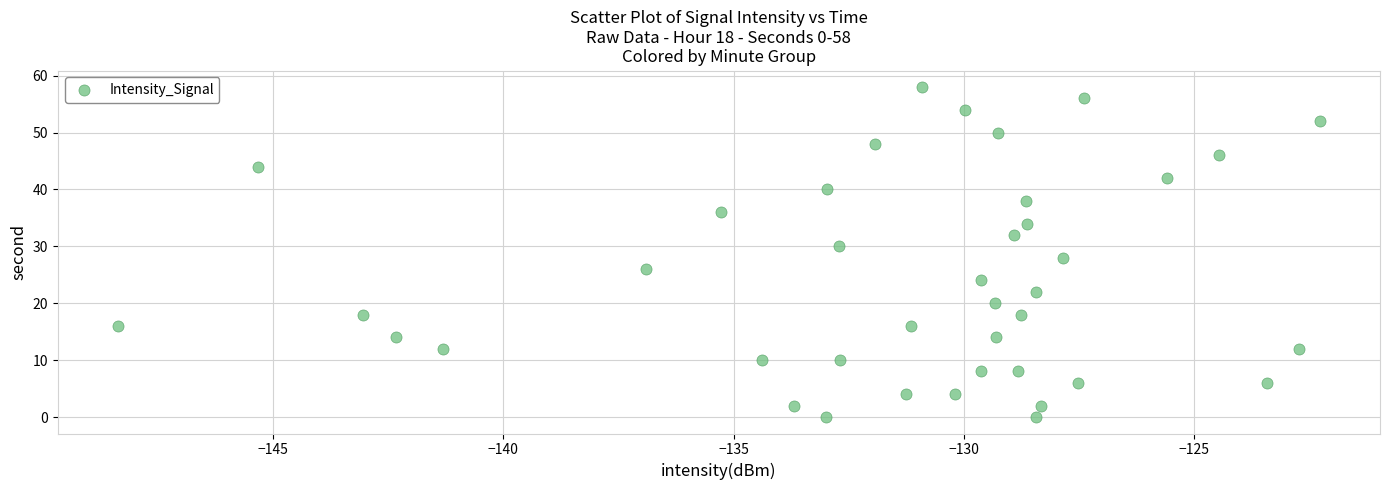

What is the range of Y values (max minus min)?

58